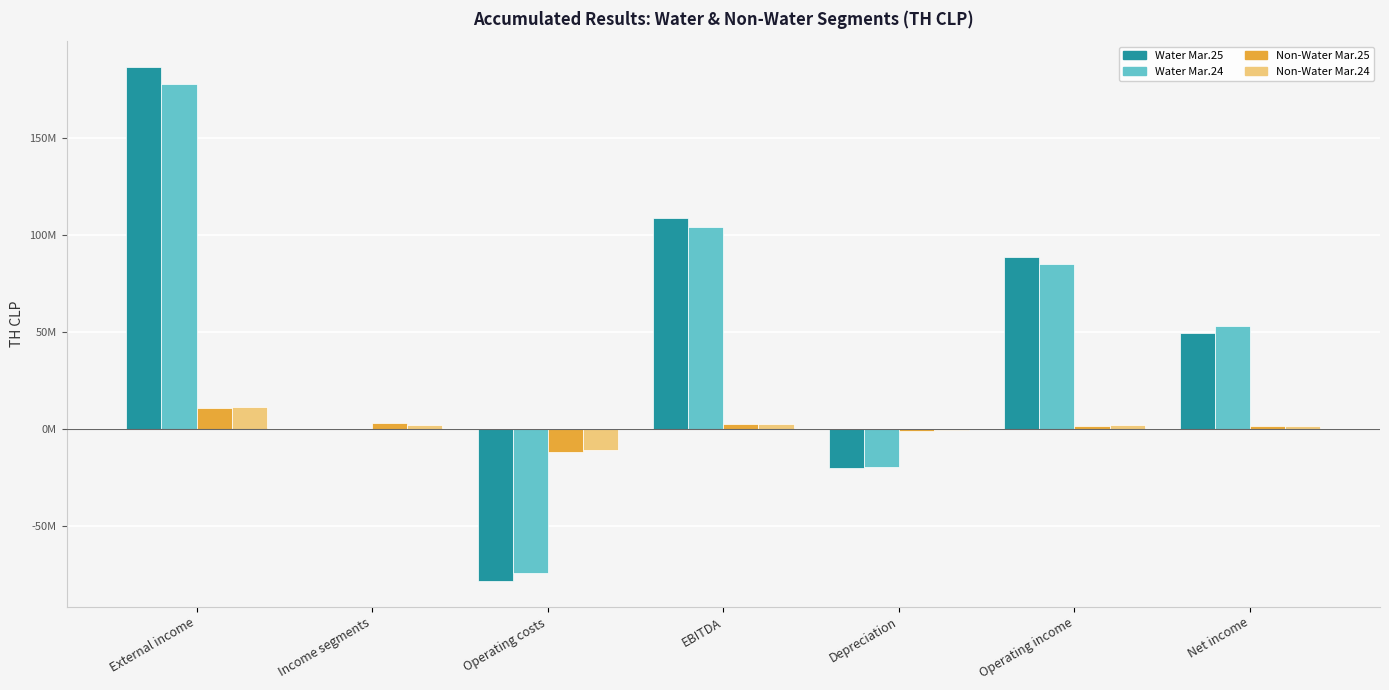

Which series has the widest spread of values?

Water Mar.25